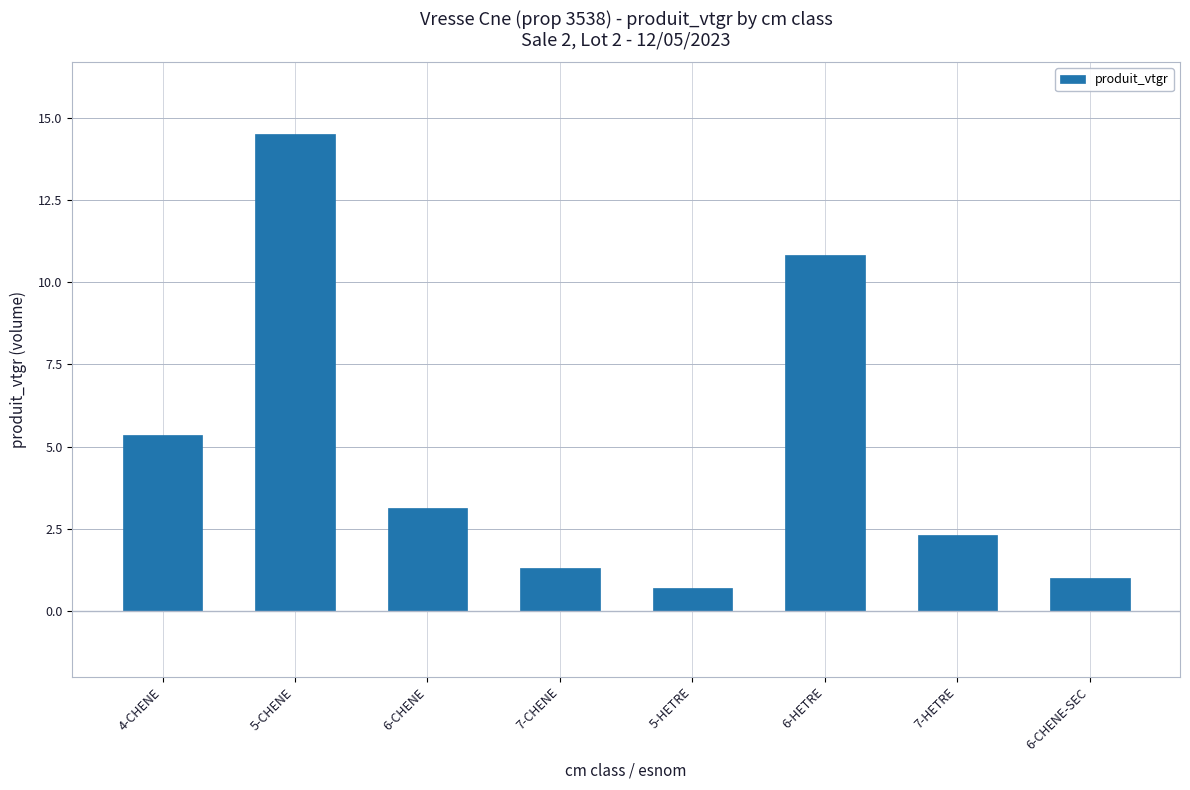

The chart shows a value of 2.2 at 7-CHENE. True or false?

False